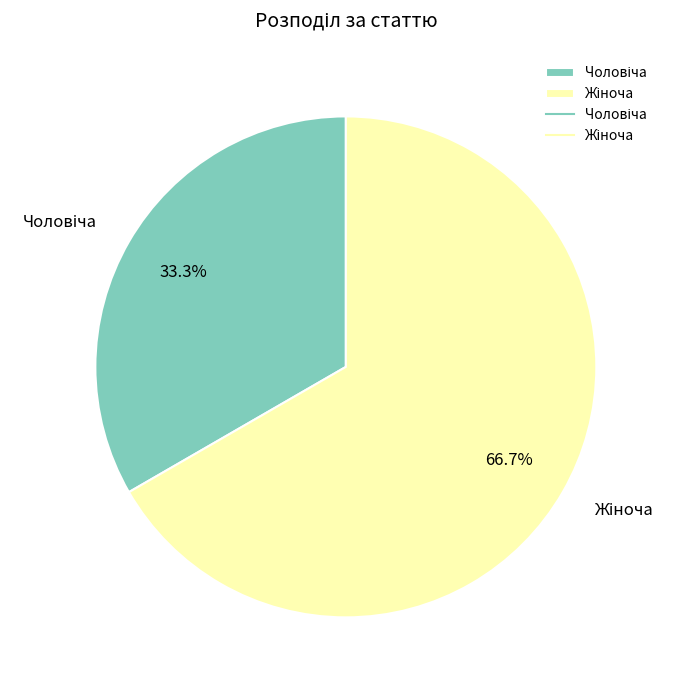

Is there any slice that represents more than half of the pie?

Yes